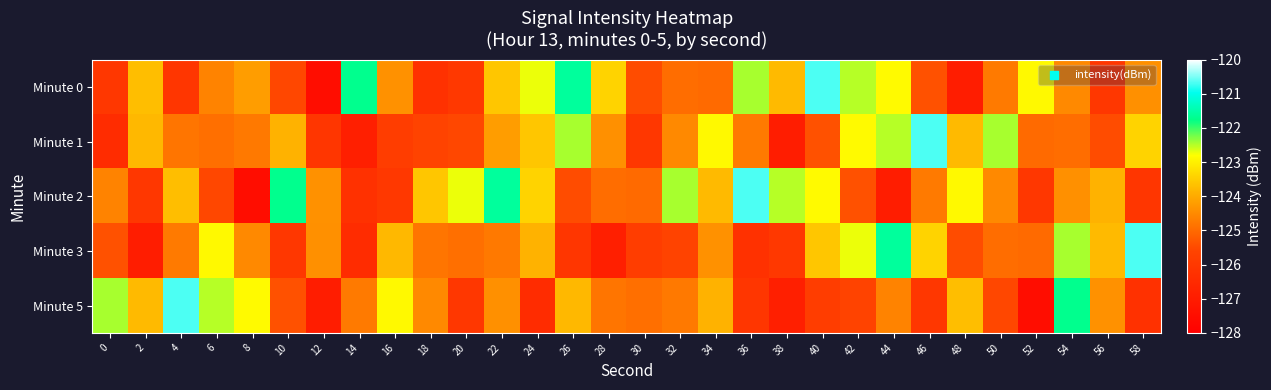

Rank the series by their maximum value, from highest to lowest.

Minute 0, Minute 1, Minute 2, Minute 3, Minute 5